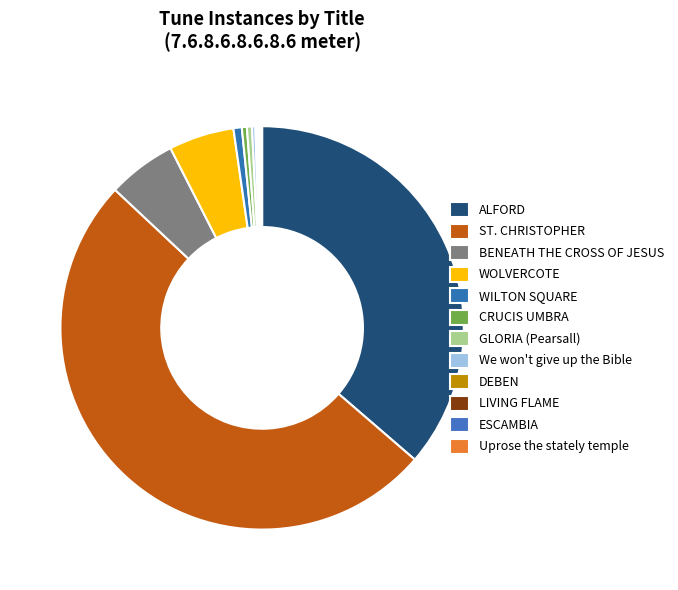

Is the sum of WOLVERCOTE and CRUCIS UMBRA greater than half?

No